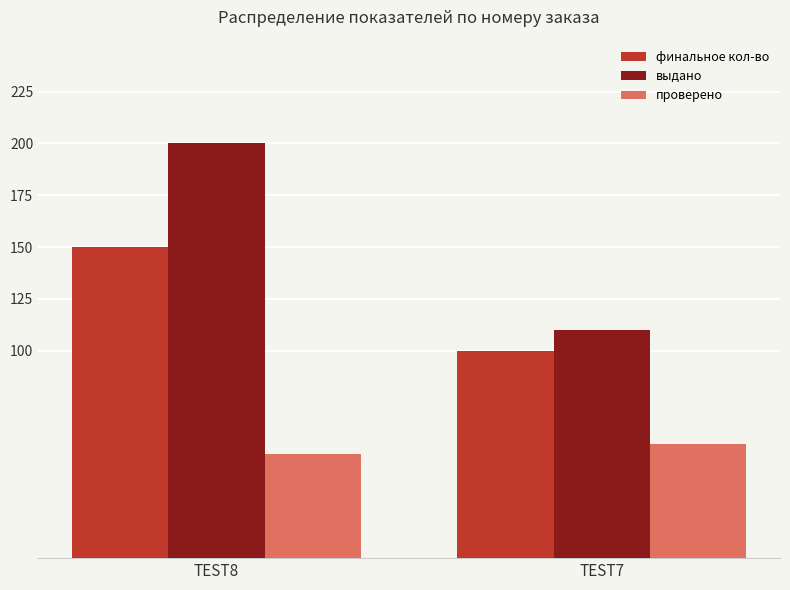

What is the maximum value for проверено?

55